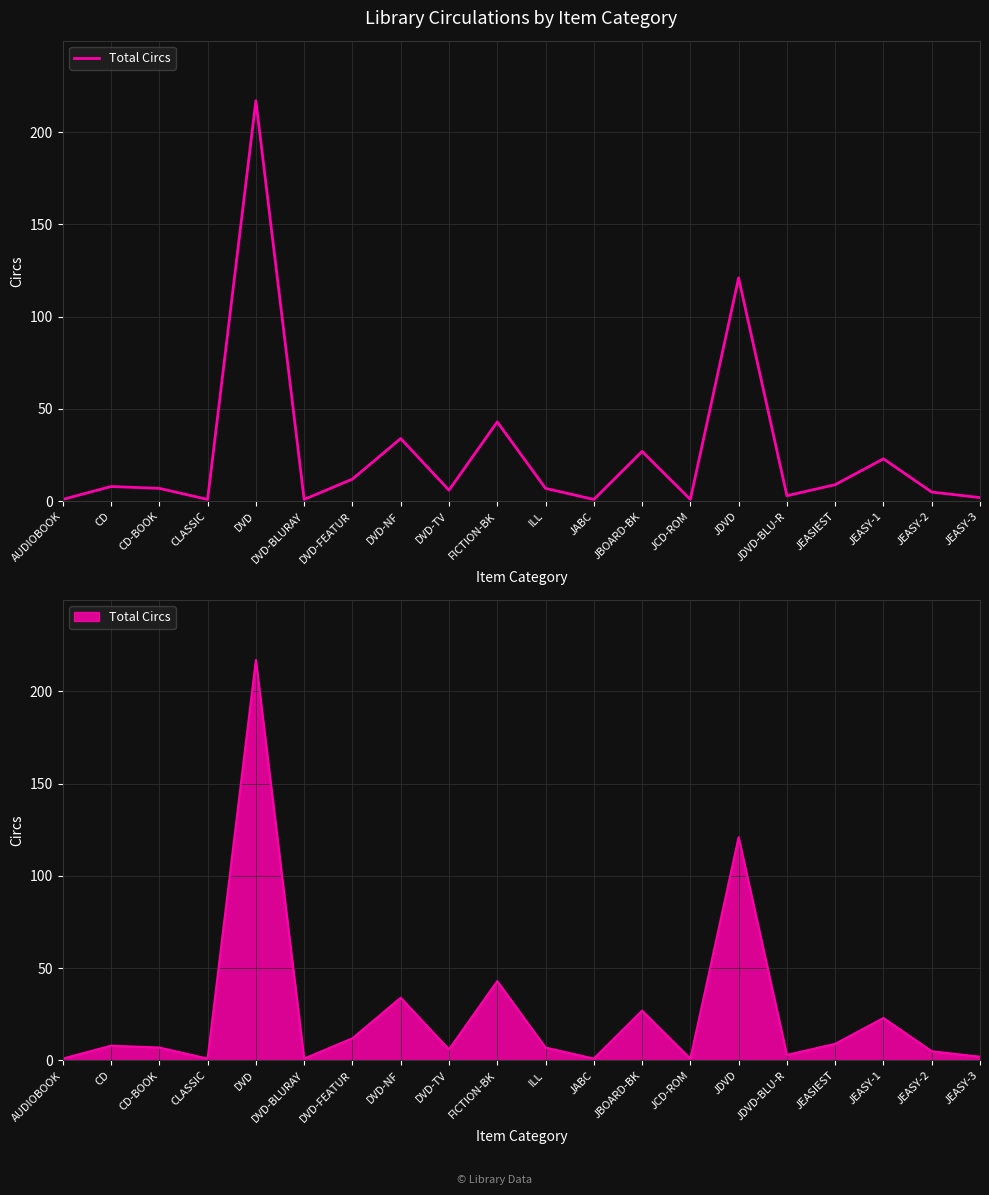

The chart shows a value of 11 at CD. True or false?

False